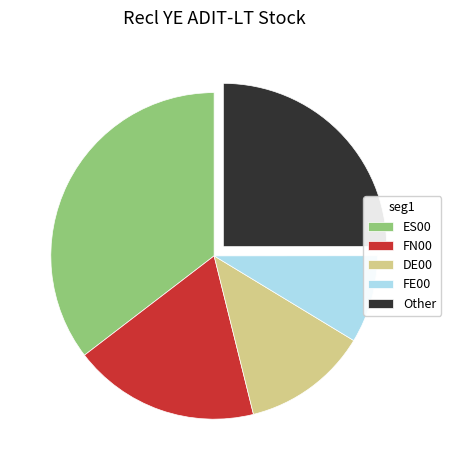

Which slice is the smallest?

FE00